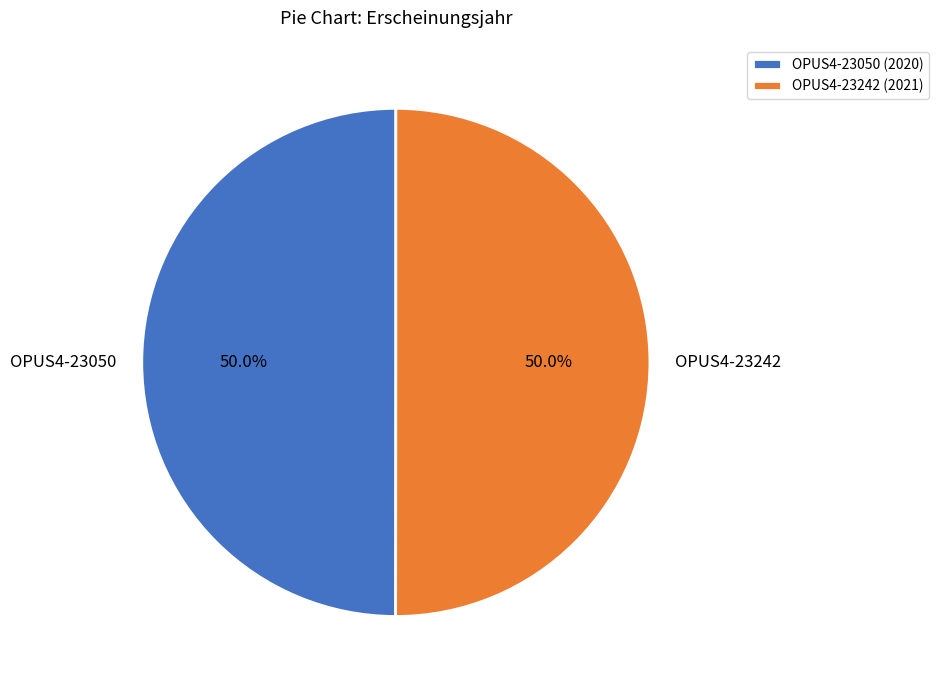

How much of the chart is everything except OPUS4-23242?

50.0%